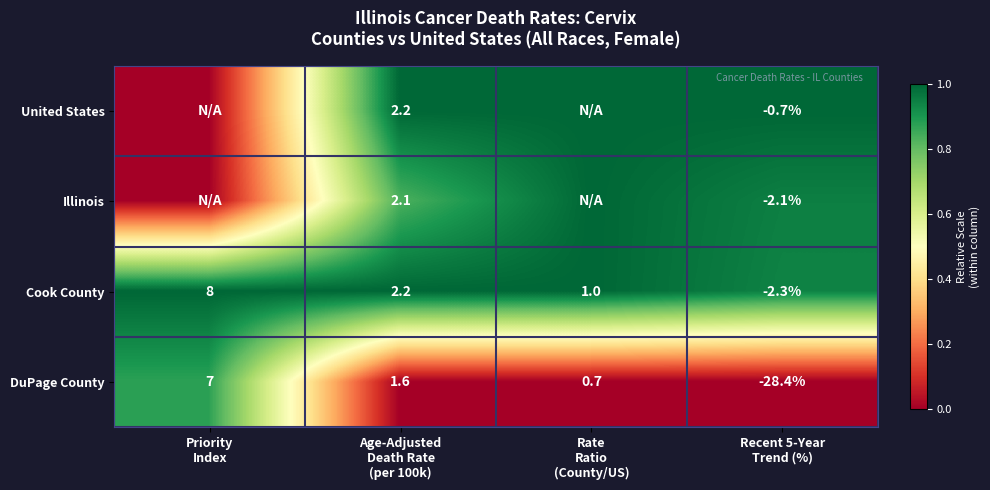

Between Age-Adjusted
Death Rate
(per 100k) and Recent 5-Year
Trend (%), which is larger?

Age-Adjusted
Death Rate
(per 100k)